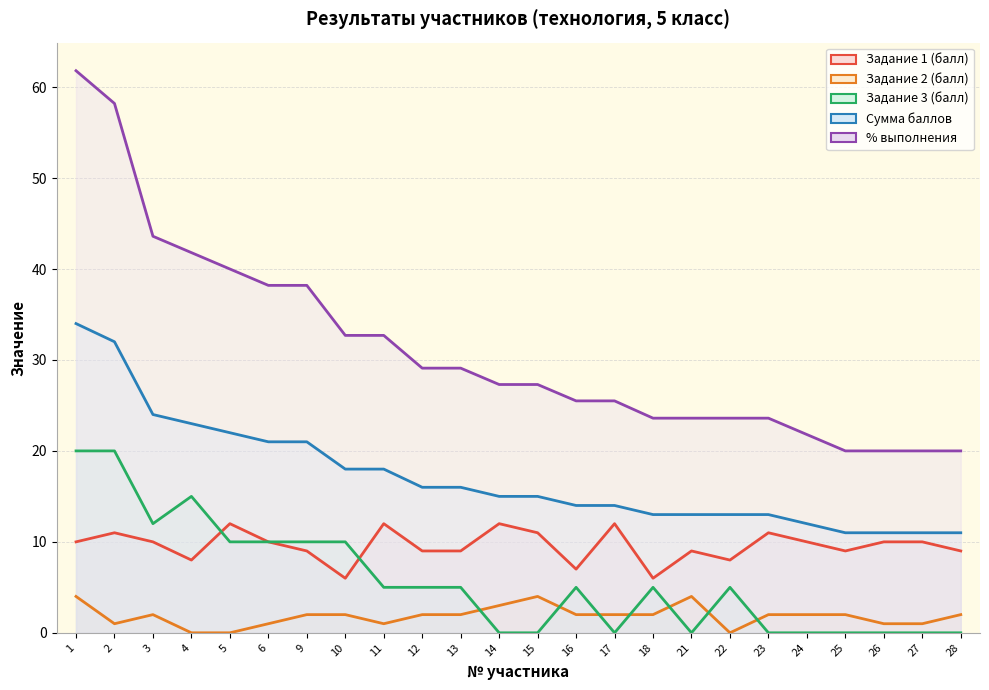

What is the spread (max minus min) of values at 5?

40.0